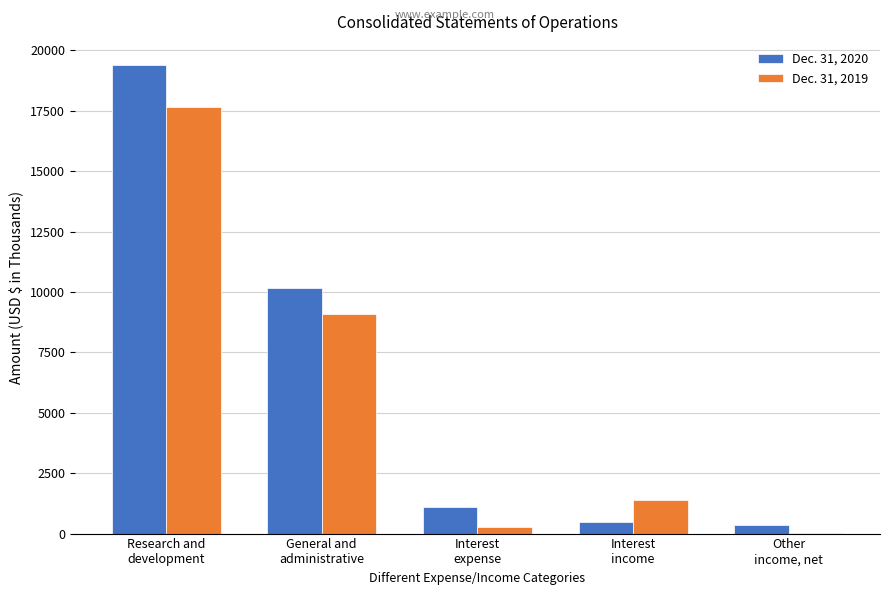

What is the maximum value shown in the chart?

19384